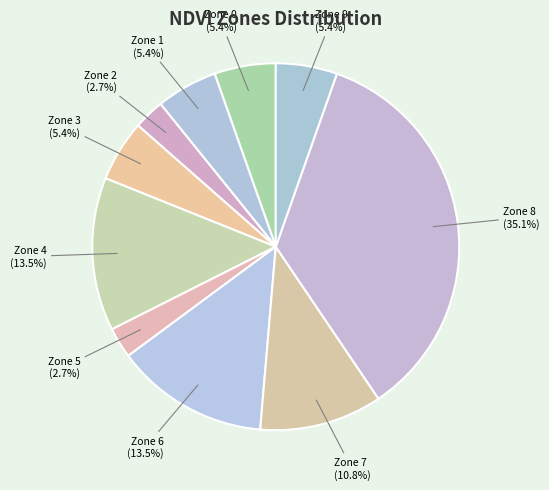

To the nearest percent, what is the average slice percentage?

10%